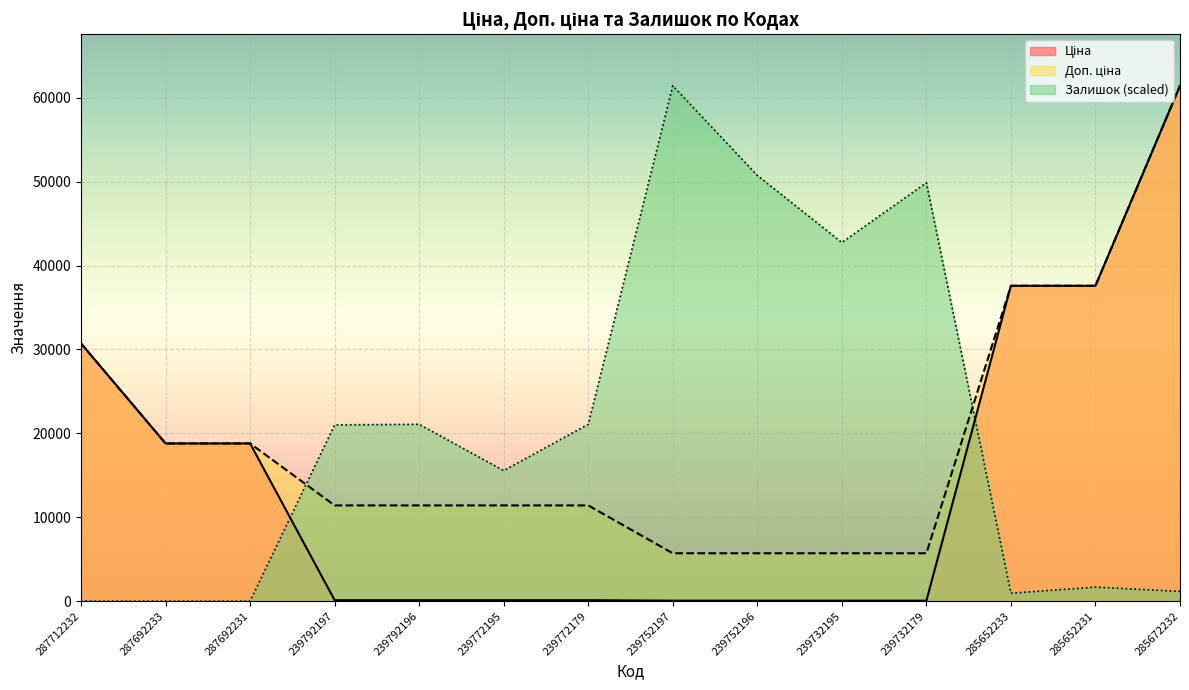

What is the lowest value of the Ціна series?

57.0